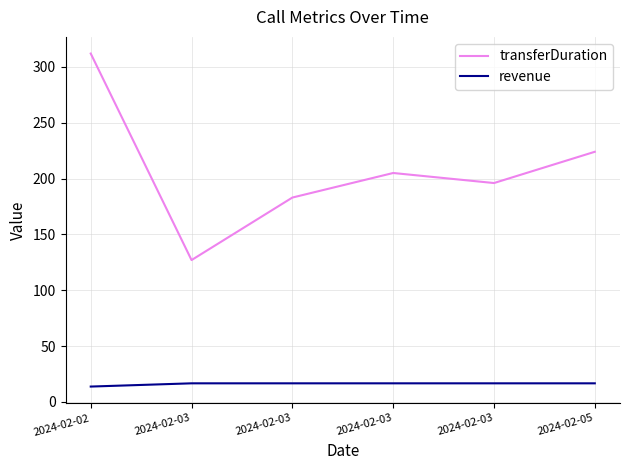

At which label does transferDuration first exceed 205?

2024-02-02